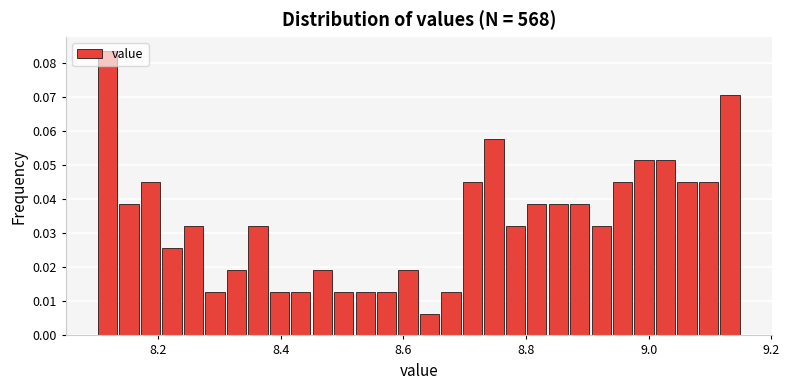

Around what value on the x-axis is the tallest bar? Give the approximate position of its centre, as read against the axis.

8.12